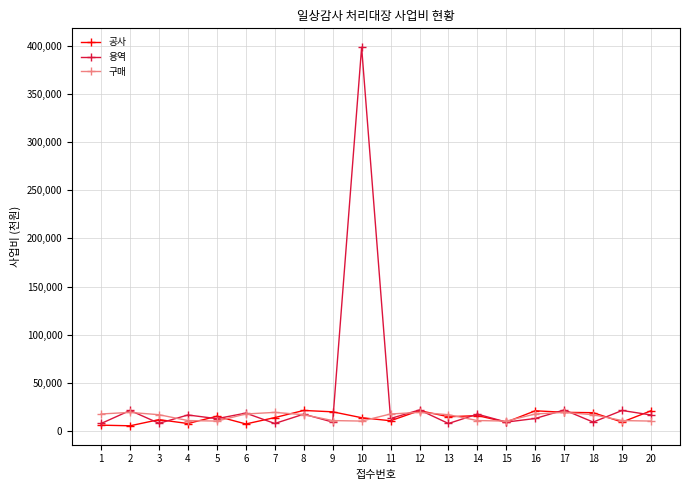

Where is the first local maximum for 용역?

2